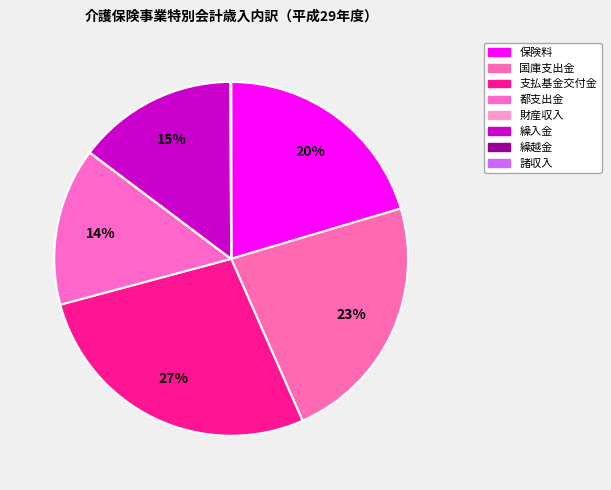

What is the smallest slice in the pie chart?

財産収入